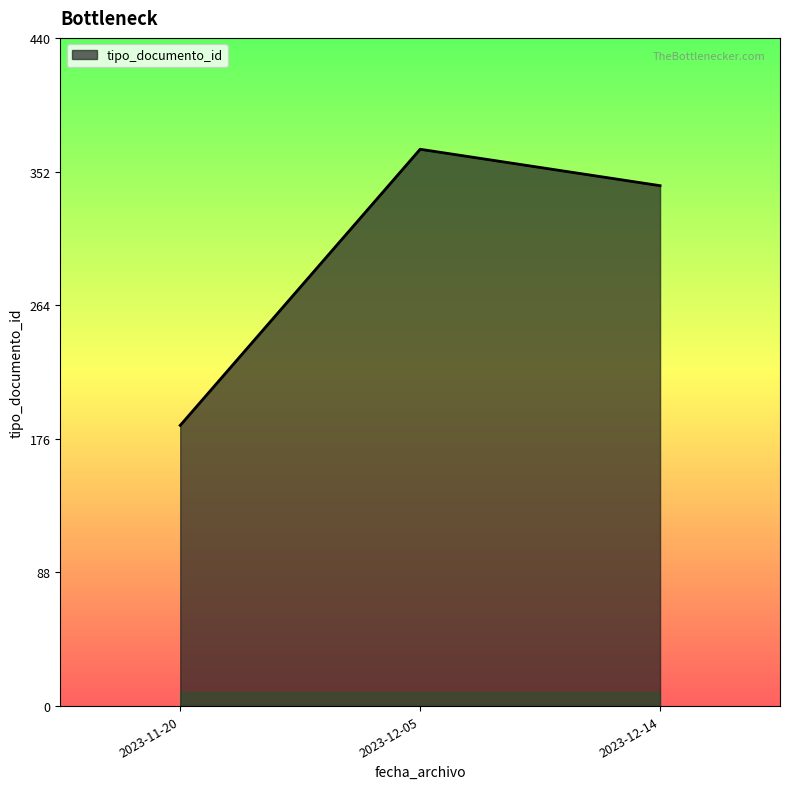

Reading left to right, list all the values displayed in this chart.

185	367	343